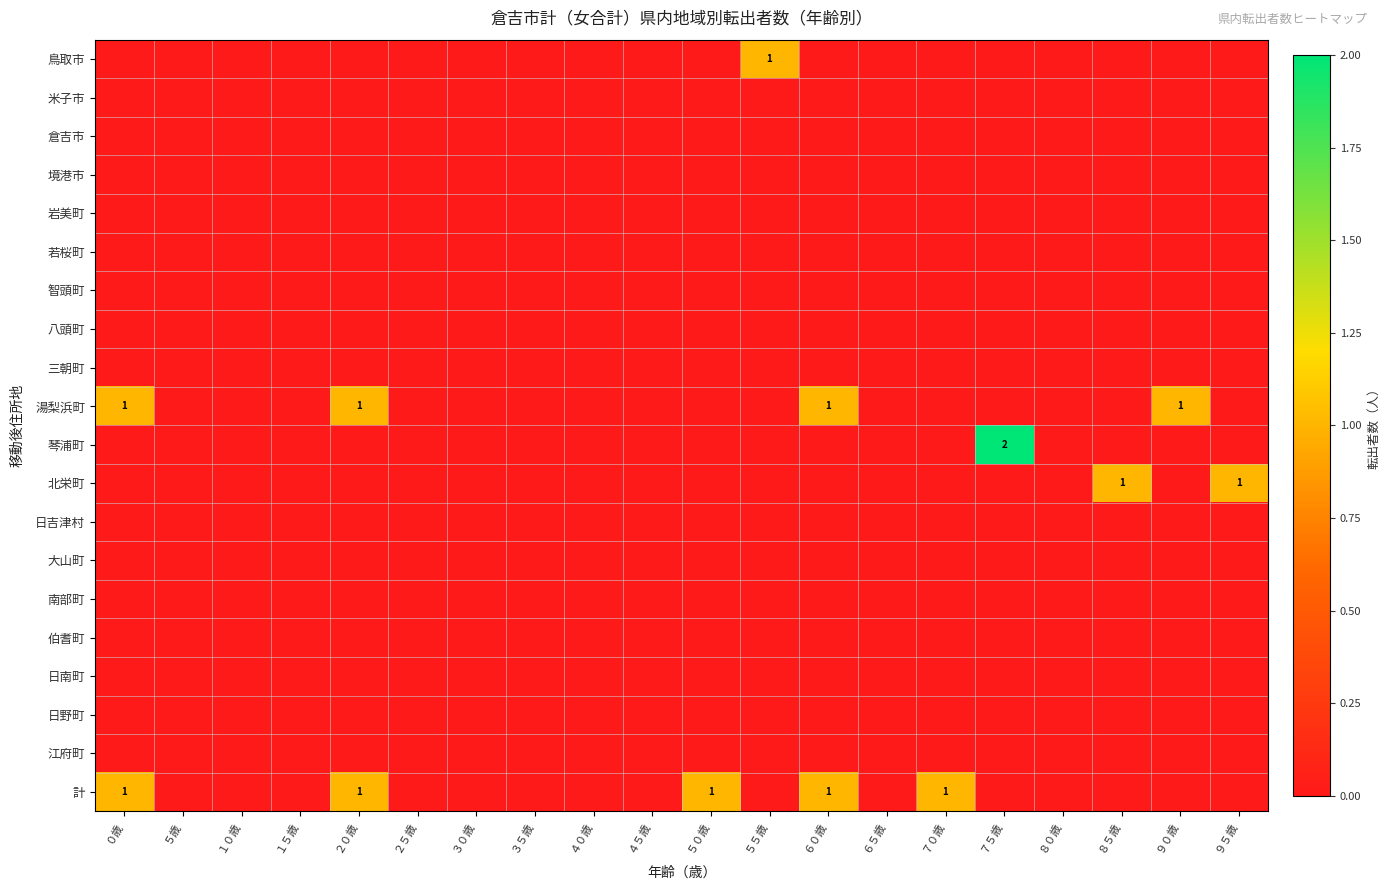

At how many categories does at least one series exceed 1?

1